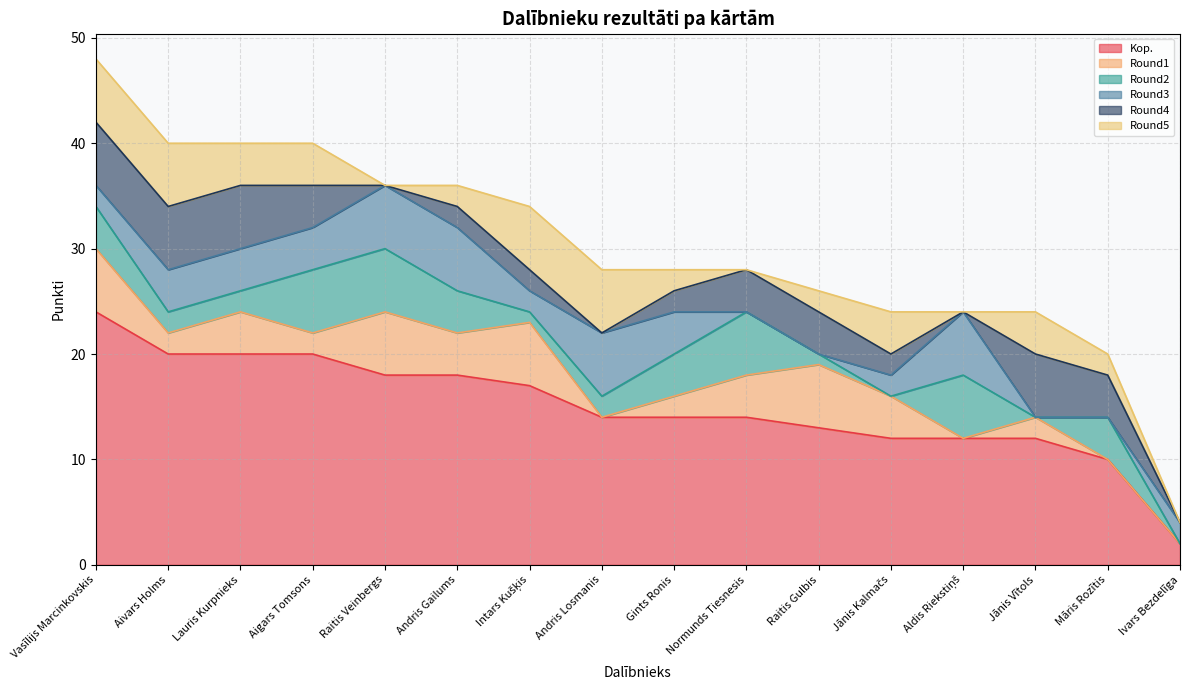

Rank the categories by Kop. value from lowest to highest.

Ivars Bezdelīga, Māris Rozītis, Jānis Kalmačs, Aldis Riekstiņš, Jānis Vītols, Raitis Gulbis, Andris Losmanis, Gints Ronis, Normunds Tiesnesis, Intars Kušķis, Raitis Veinbergs, Andris Gailums, Aivars Holms, Lauris Kurpnieks, Aigars Tomsons, Vasīlijs Marcinkovskis